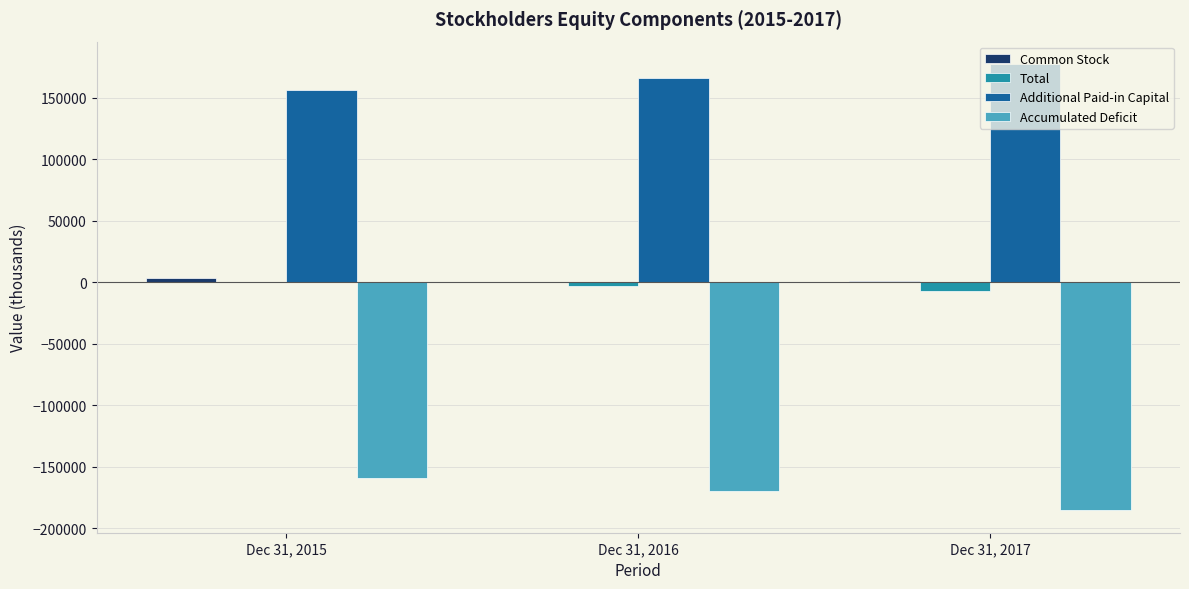

Which series has the largest total across all categories?

Additional Paid-in Capital